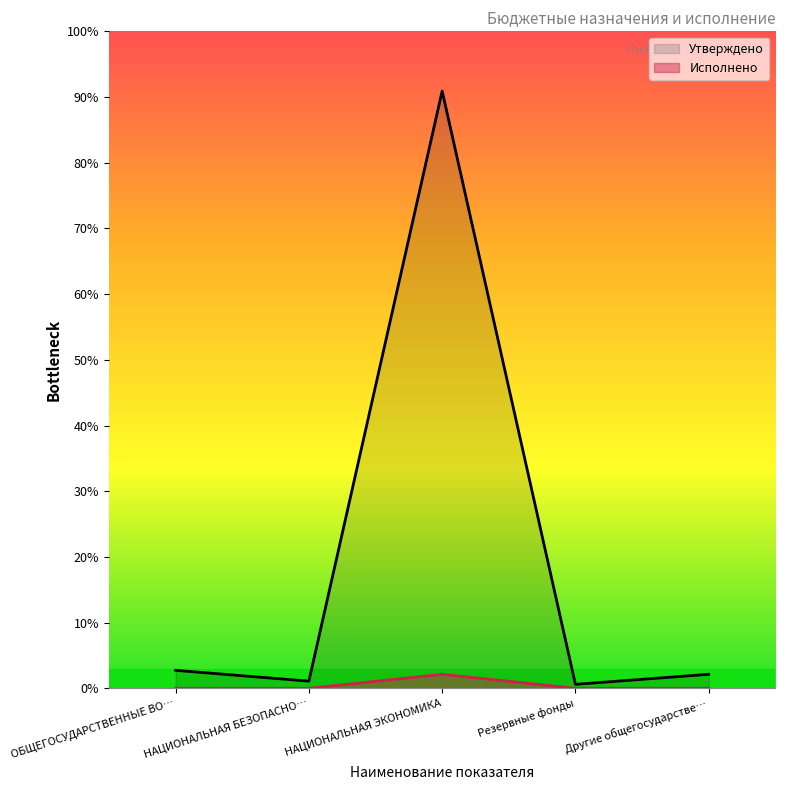

How many data points in Исполнено are above 1700?

1